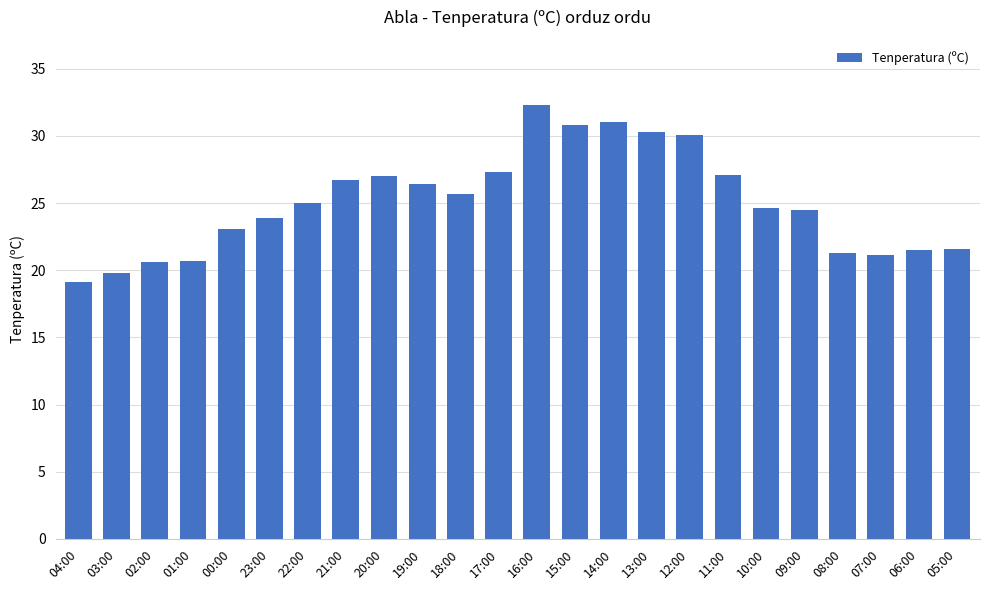

At which category does the chart reach its peak across all series?

16:00